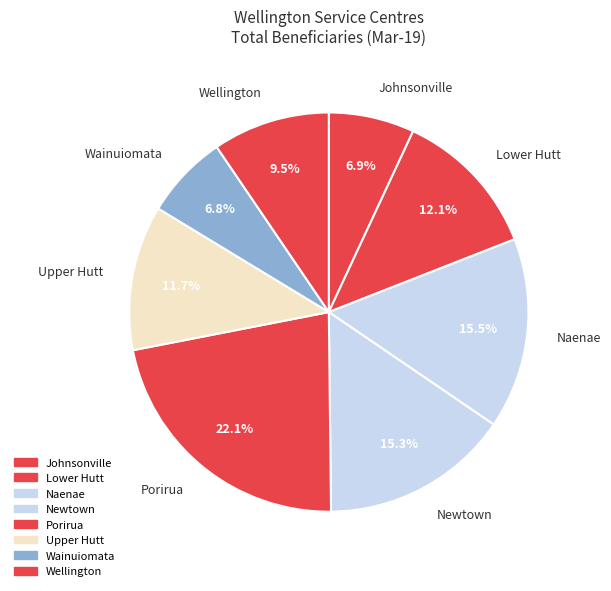

How many segments does this pie chart have?

8